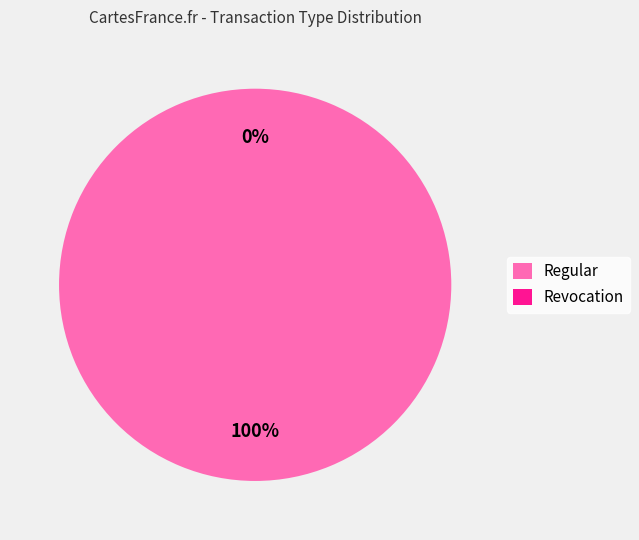

True or false: Regular accounts for 99% of the total.

False